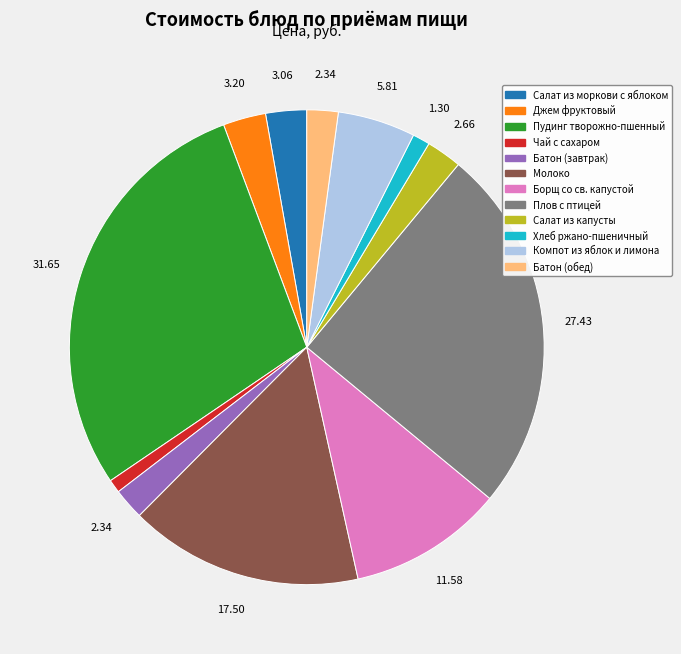

Does Плов с птицей account for over 50% of the chart?

No